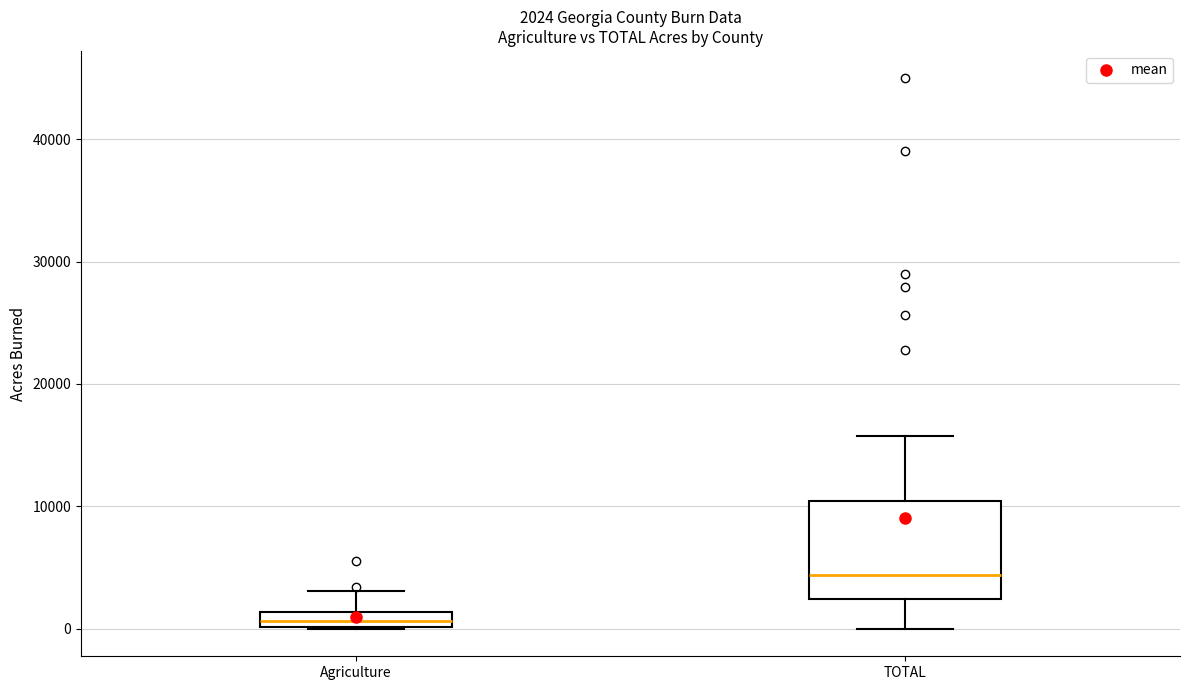

Which box's median line is the highest?

TOTAL